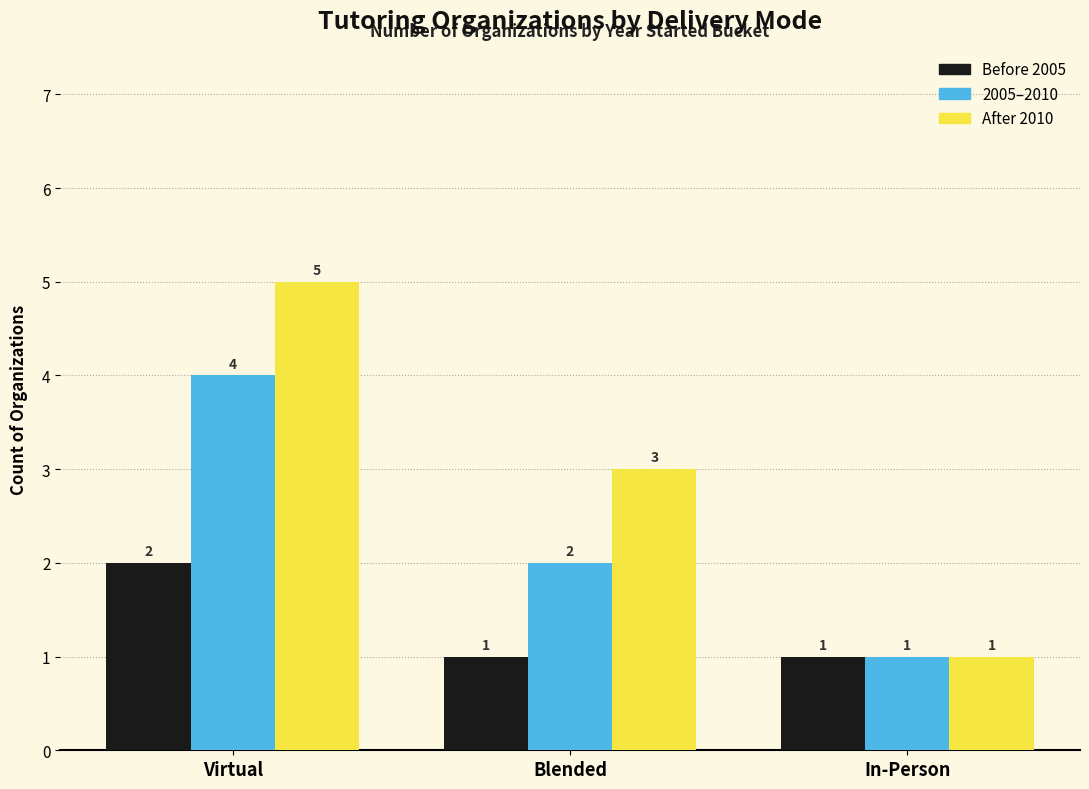

True or false: Before 2005 has a value of 2 at Virtual.

True